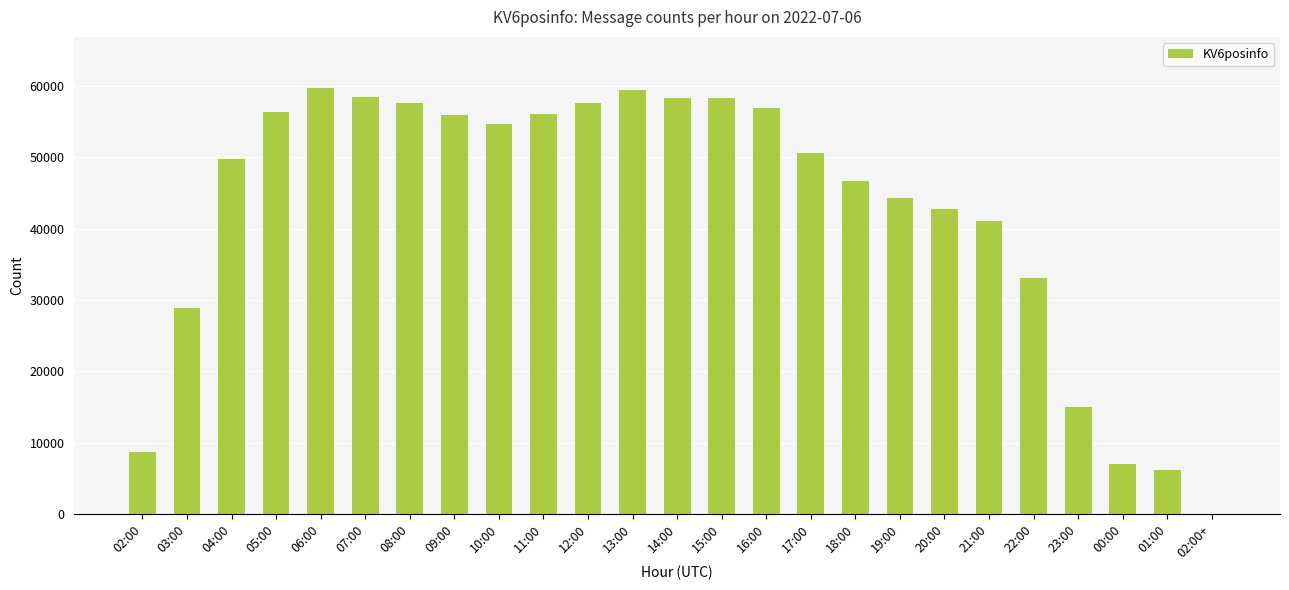

Where is the data nearest to the value 29866?

03:00